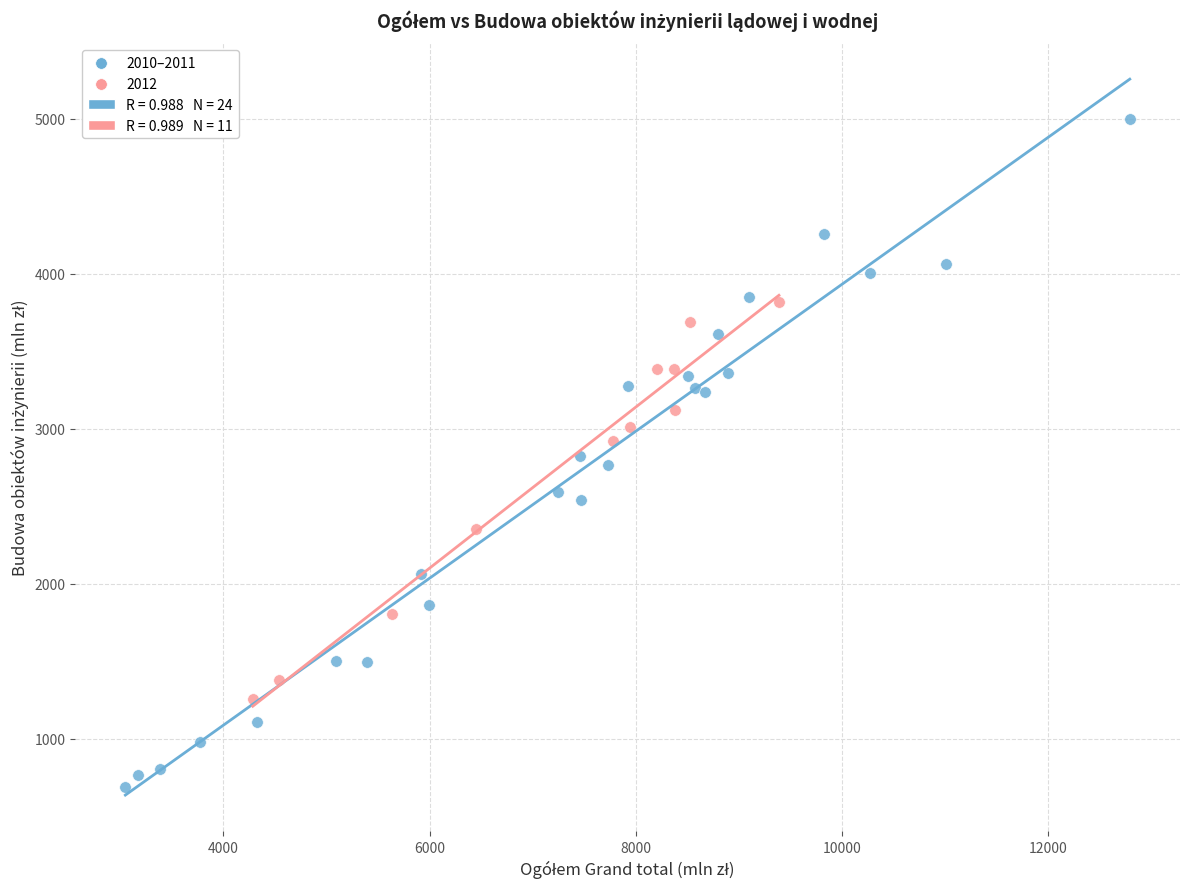

Which series has the largest Y range (max minus min)?

2010–2011